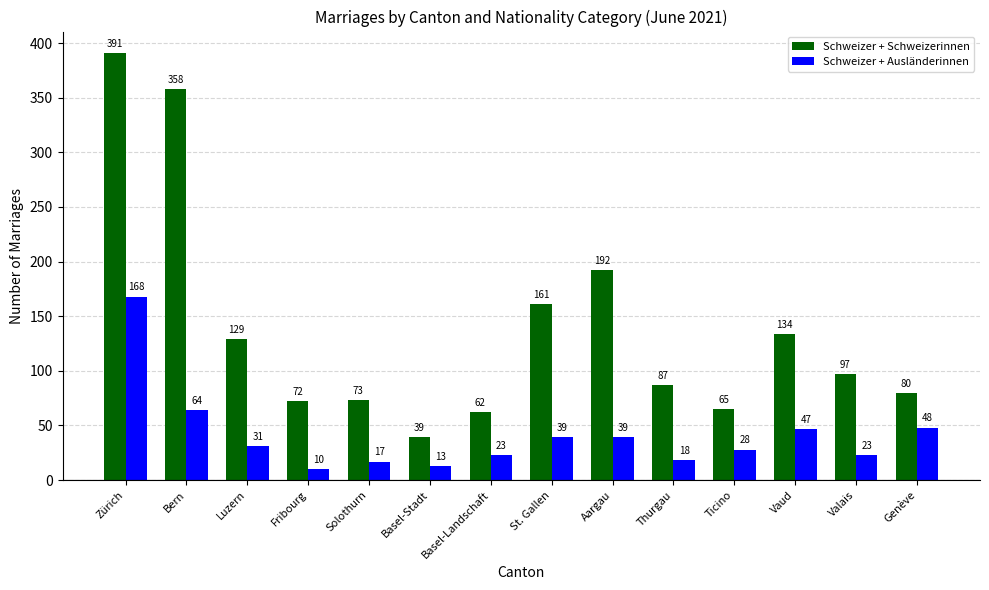

What are all the series names shown in the legend?

Schweizer + Schweizerinnen, Schweizer + Ausländerinnen